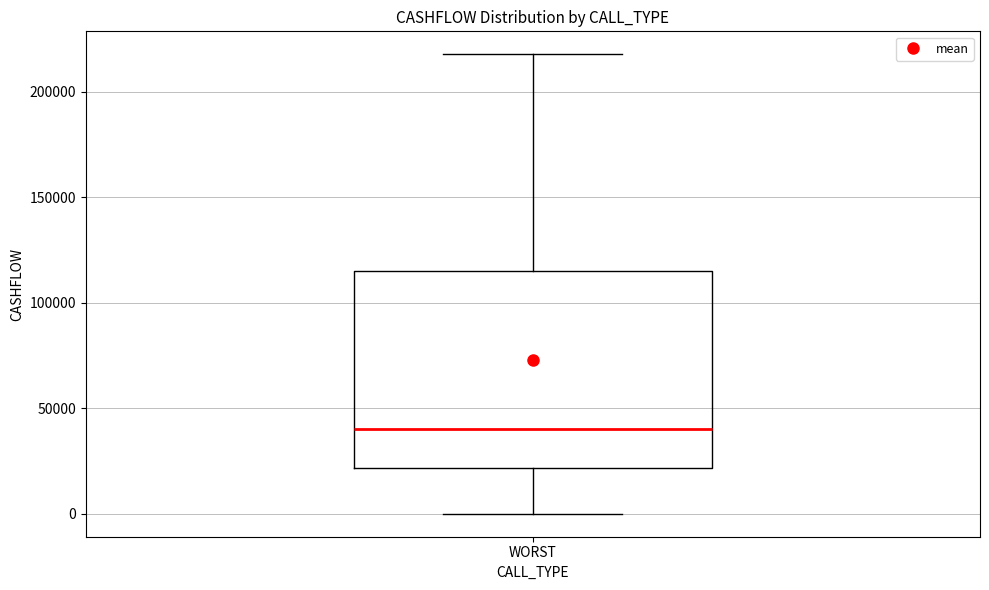

Transcribe this box plot: give where the median line is, the range the box spans, and where the two whiskers end, as read against the y-axis. The values are not printed on the chart, so give them approximately, as read against the axis.

median 40000, box 20000 to 115000, whiskers 0 to 220000